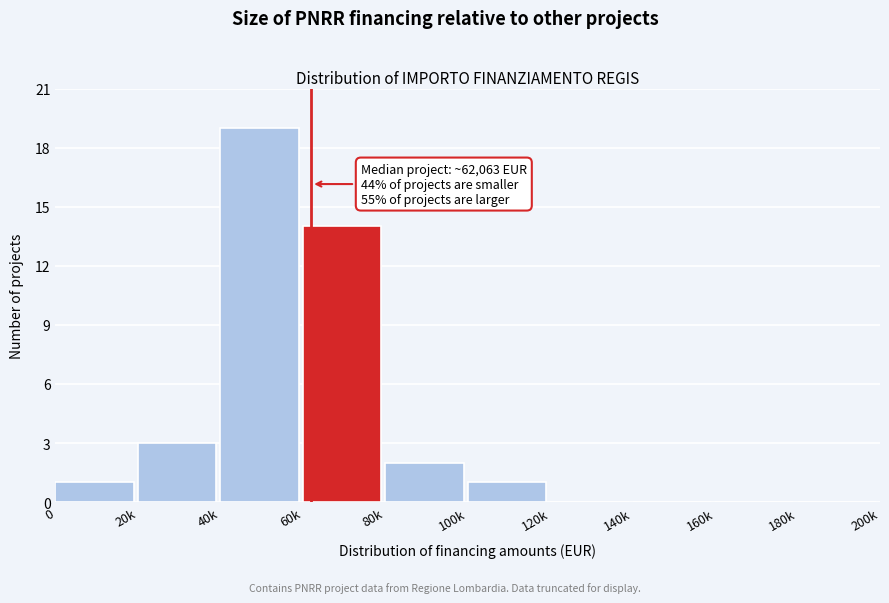

Reading left to right, transcribe all the data shown in this chart.

0=1	20k=3	40k=19	60k=14	80k=2	100k=1	120k=0	140k=0	160k=0	180k=0